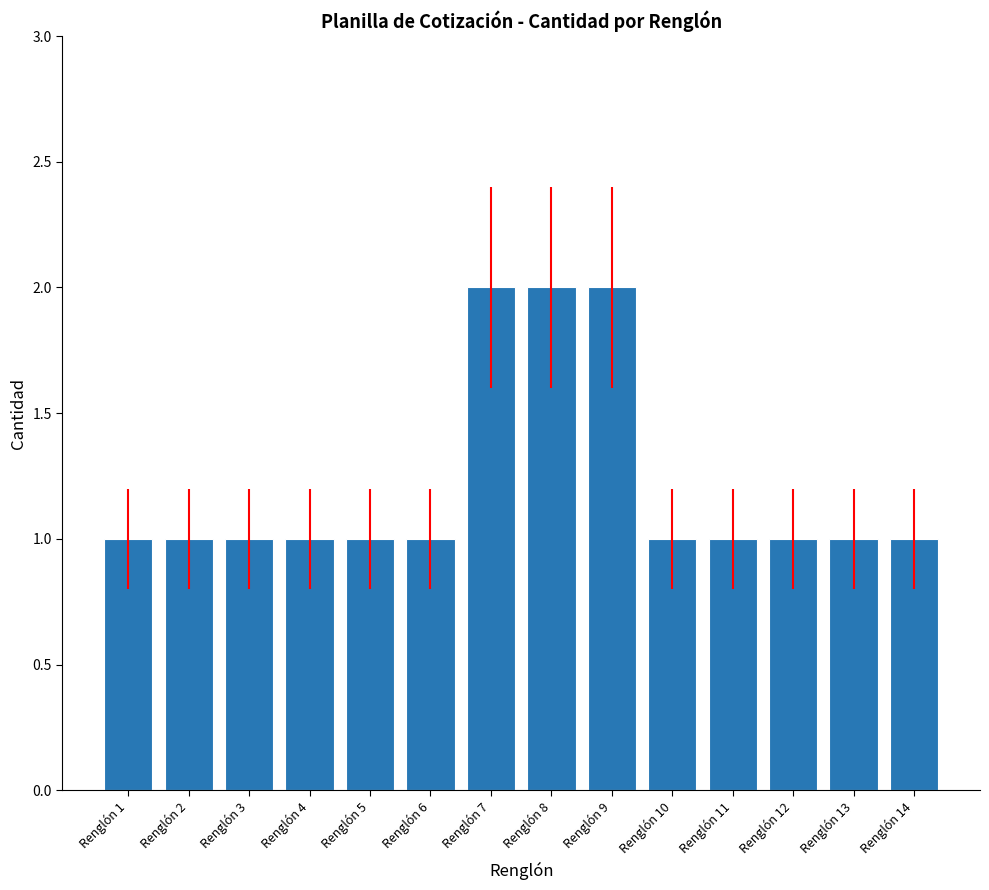

What is the approximate value at Renglón 7?

2